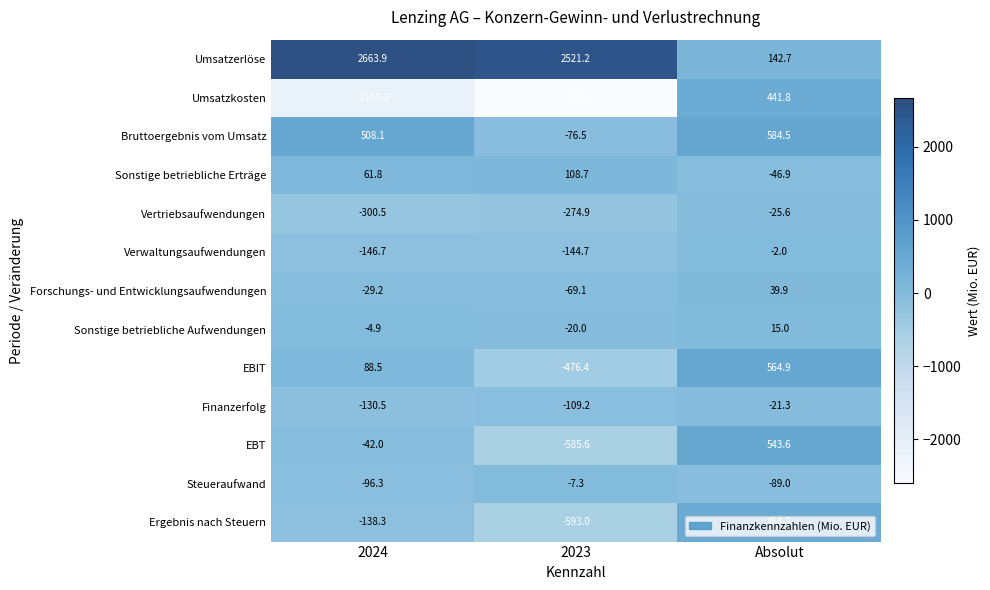

How many values in the Sonstige betriebliche Erträge series are below 61?

1